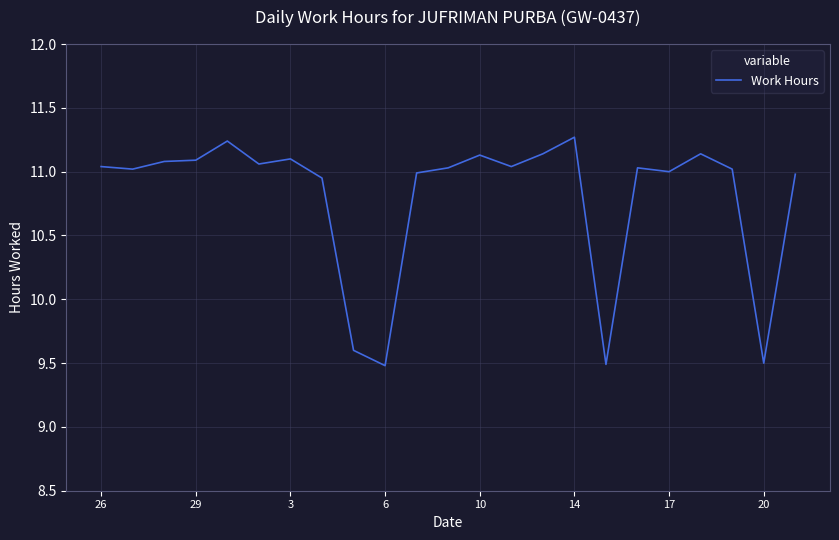

What is the difference between the maximum and minimum values?

1.8